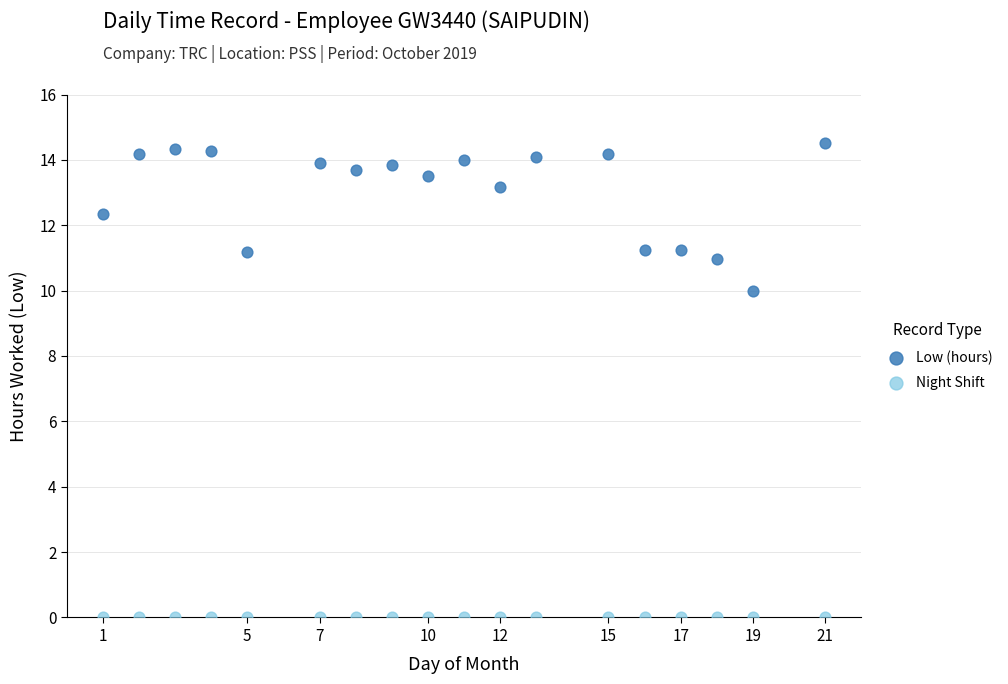

Which series contains the lowest Y value?

Night Shift